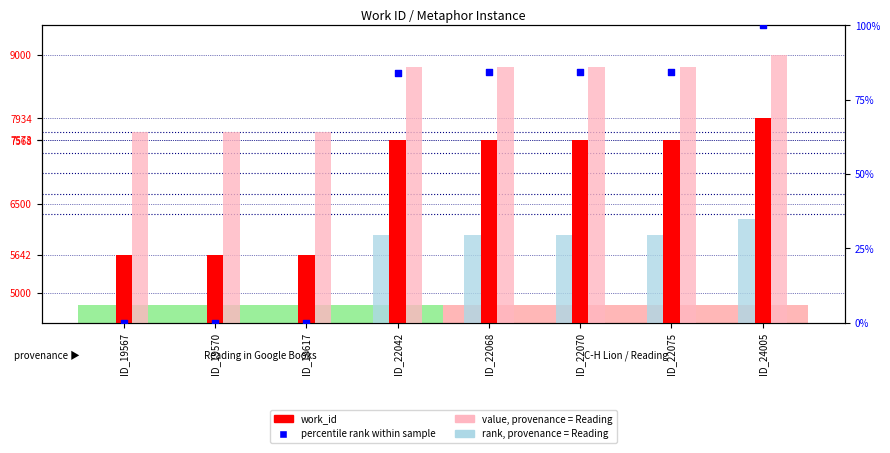

Which series has the largest Y range (max minus min)?

work_id